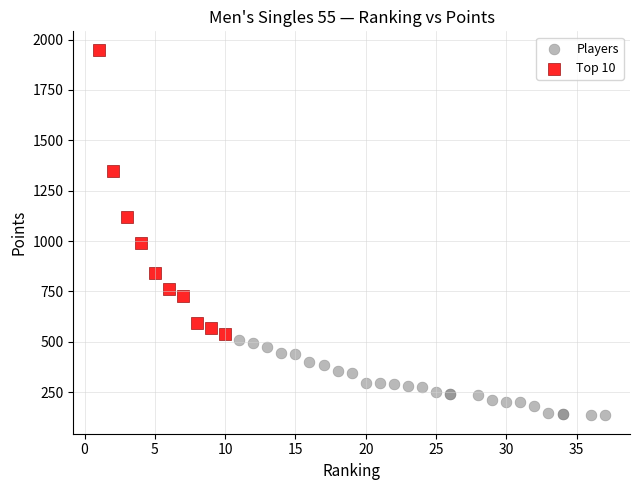

Which series reaches the maximum Y coordinate?

Top 10